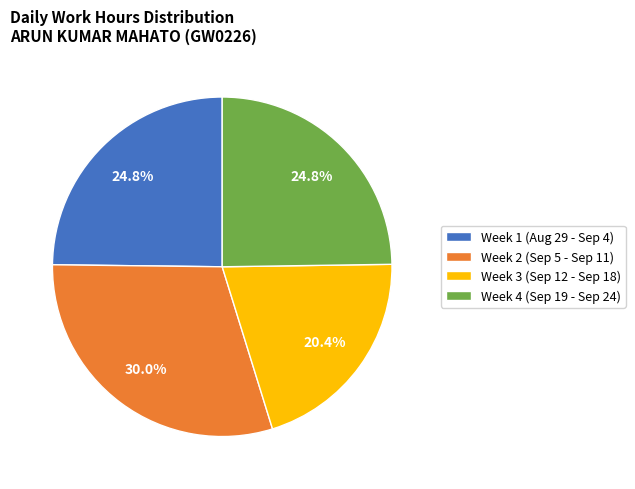

Which slice is the largest?

Week 2 (Sep 5 - Sep 11)